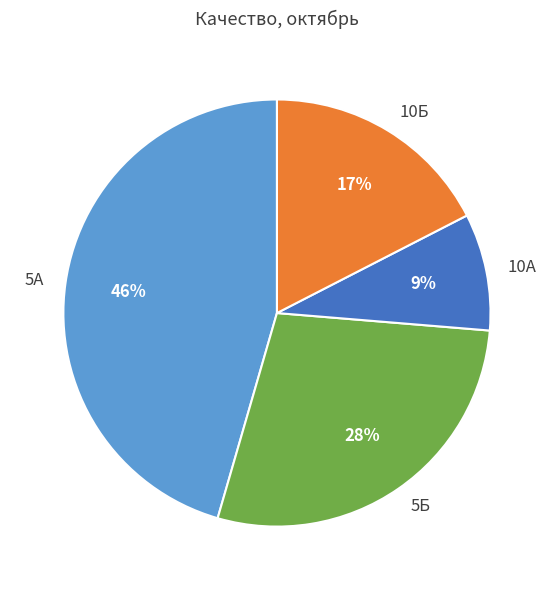

Is the sum of 5А and 5Б greater than half?

Yes